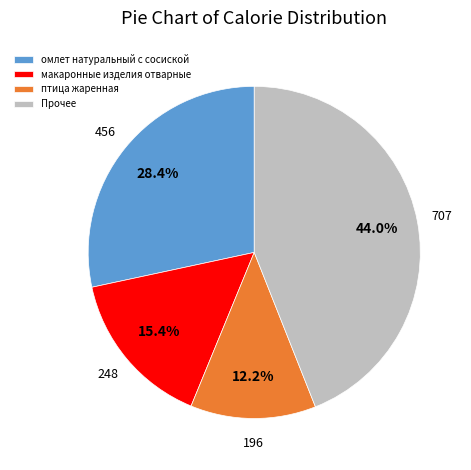

Is there any slice that represents more than half of the pie?

No